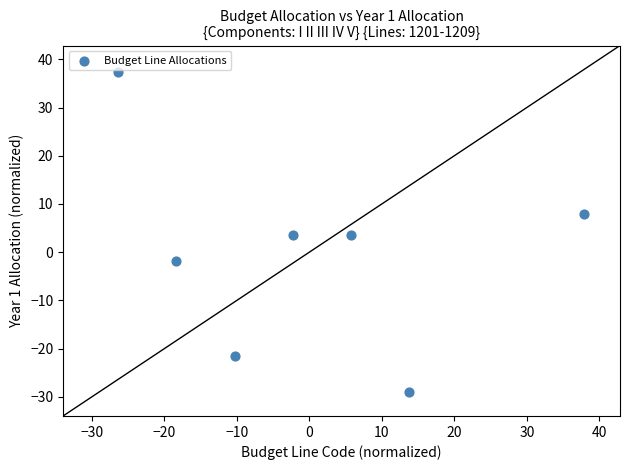

What is the range of X values (max minus min)?

64.2